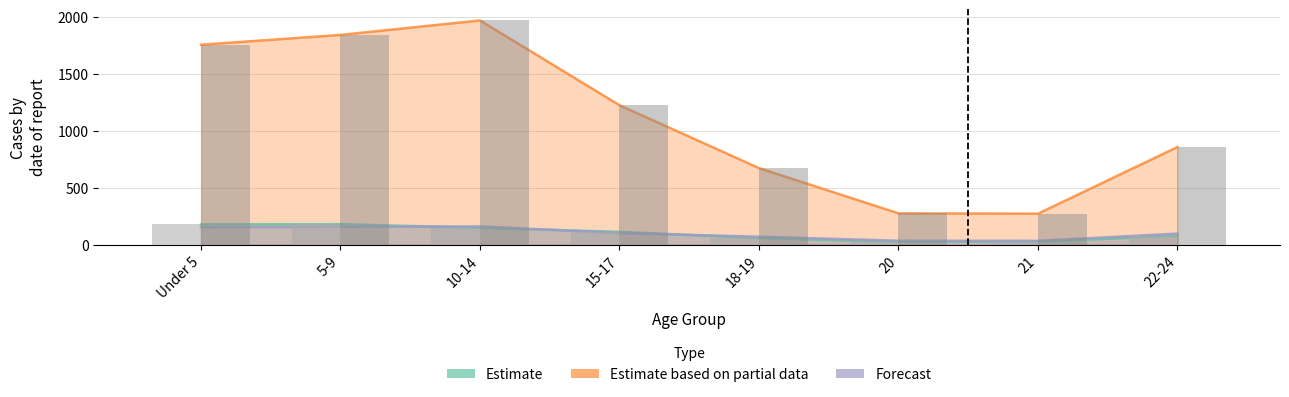

At which category is the sum across all series the highest?

10-14